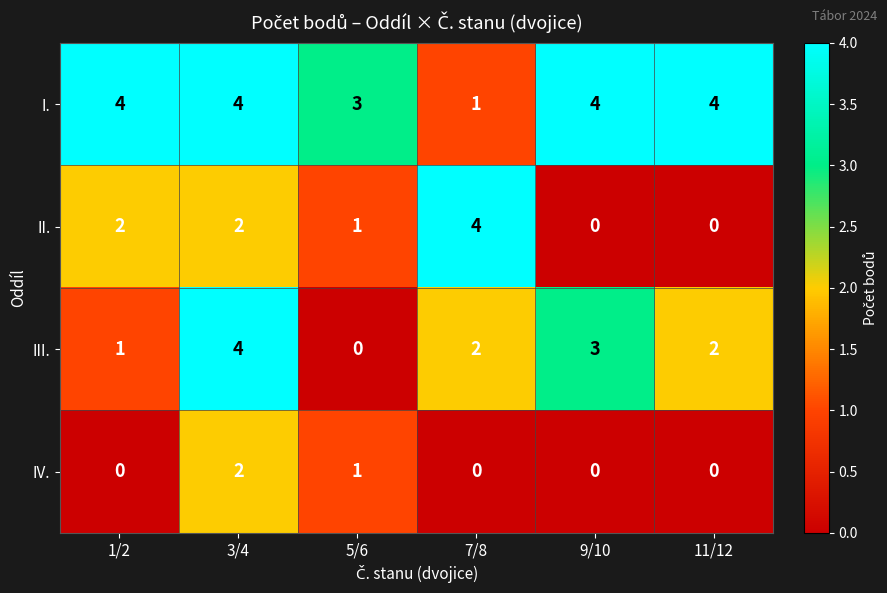

What is the average value of the I. series?

3